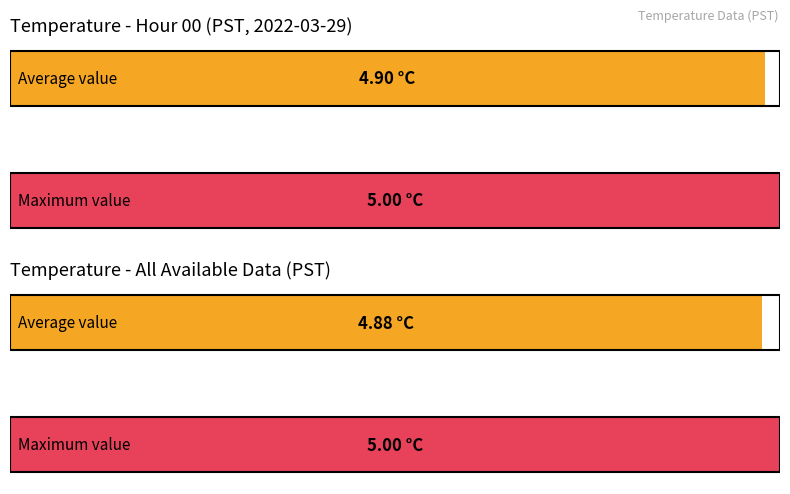

List the series in order of their peak value, lowest first.

Average utilization, Maximum utilization